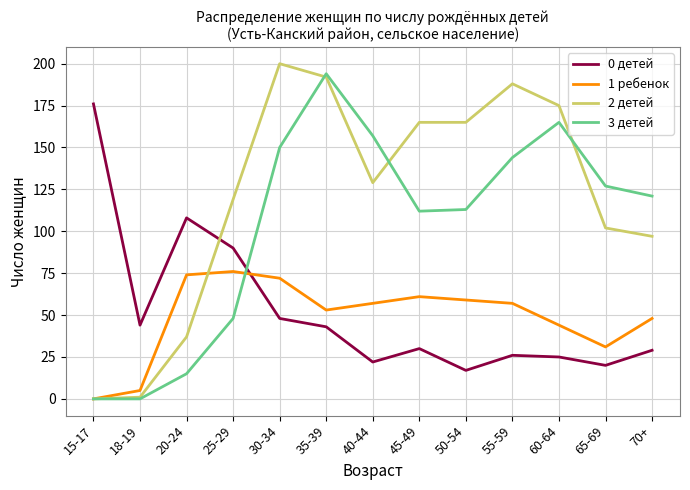

Is the value of 1 ребенок at 55-59 greater than the value of 3 детей at 18-19?

Yes